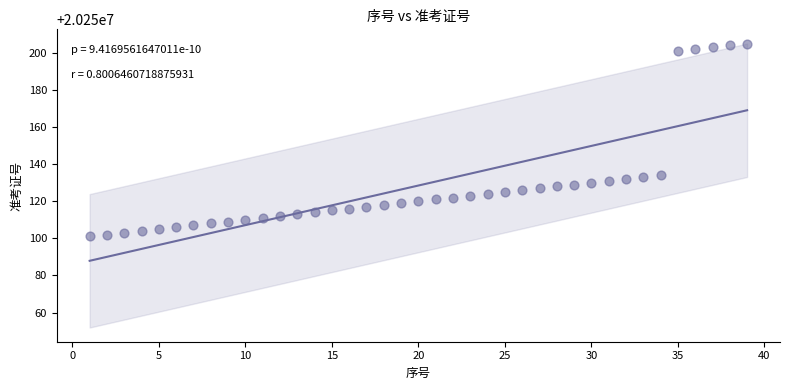

What is the range of X values (max minus min)?

38